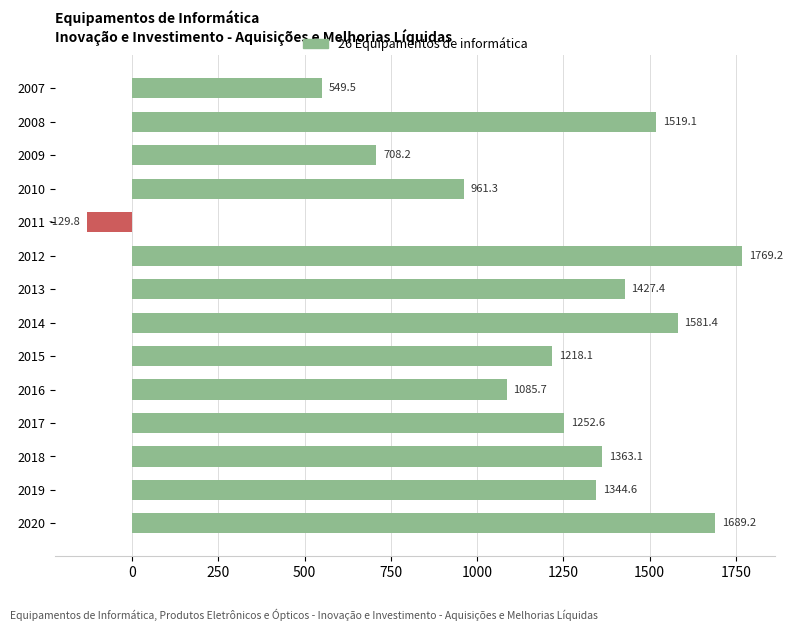

What is the greatest value displayed?

1769.2